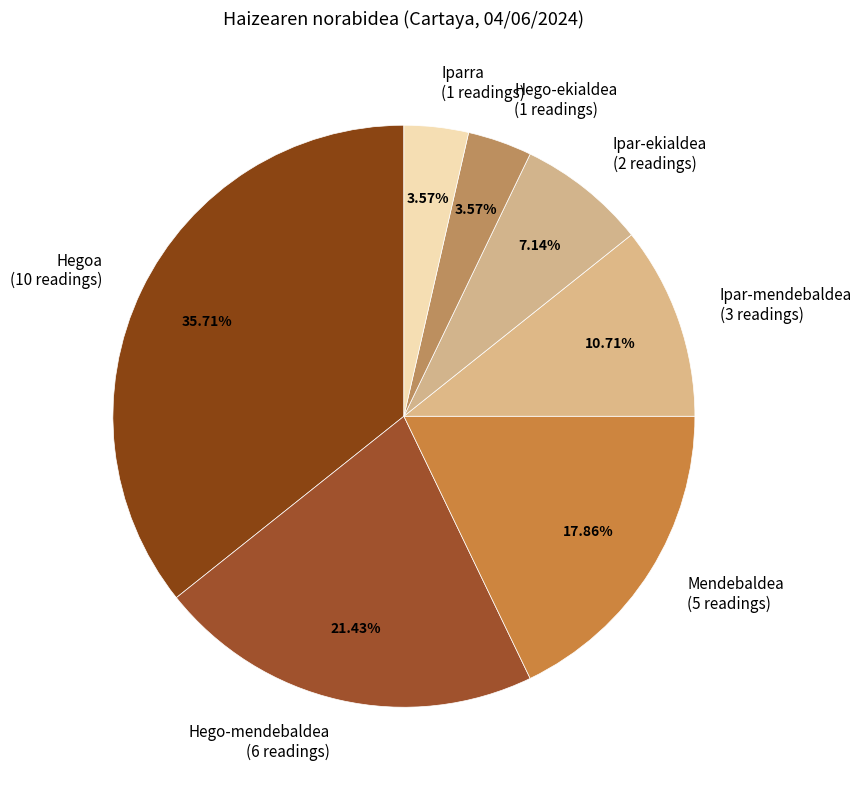

To the nearest percent, what is the average slice percentage?

14%